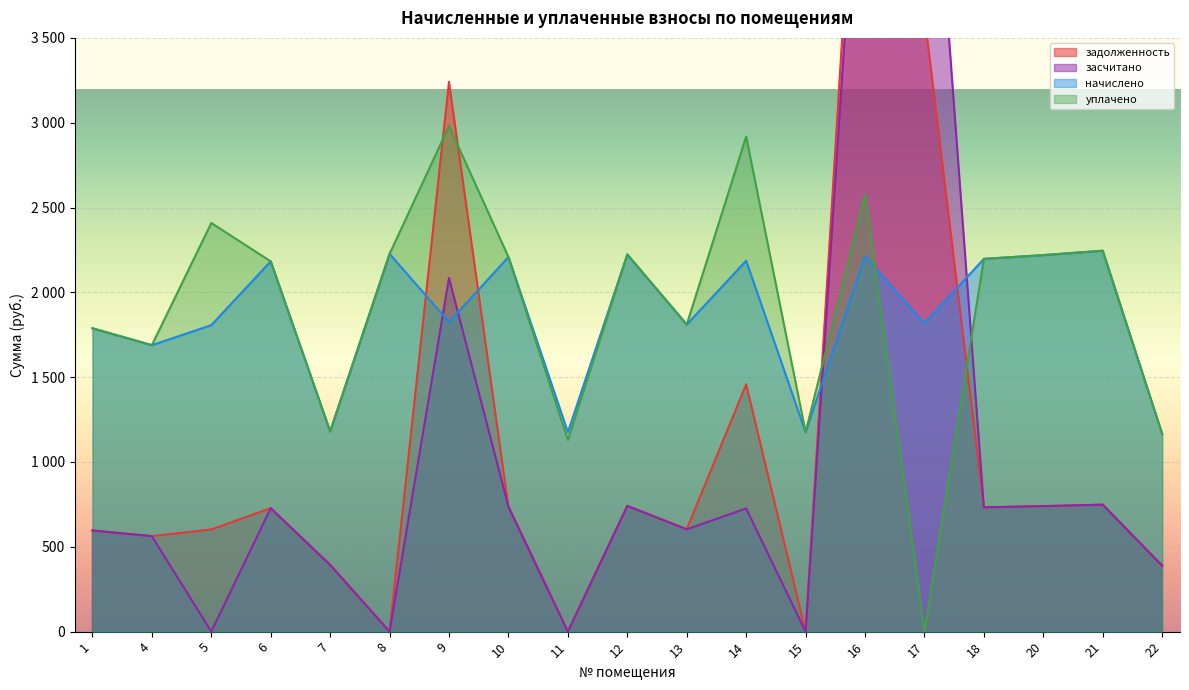

At which label is задолженность closest to 2842?

9